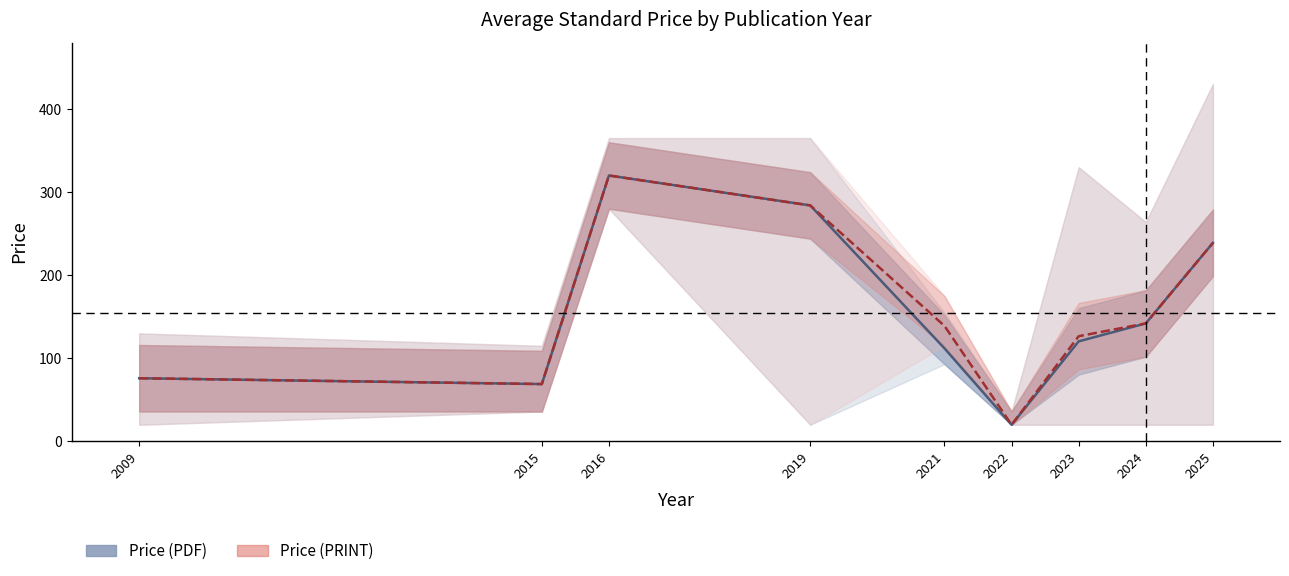

What is the value of the Price (PRINT) point at the 9th from the left?

238.9